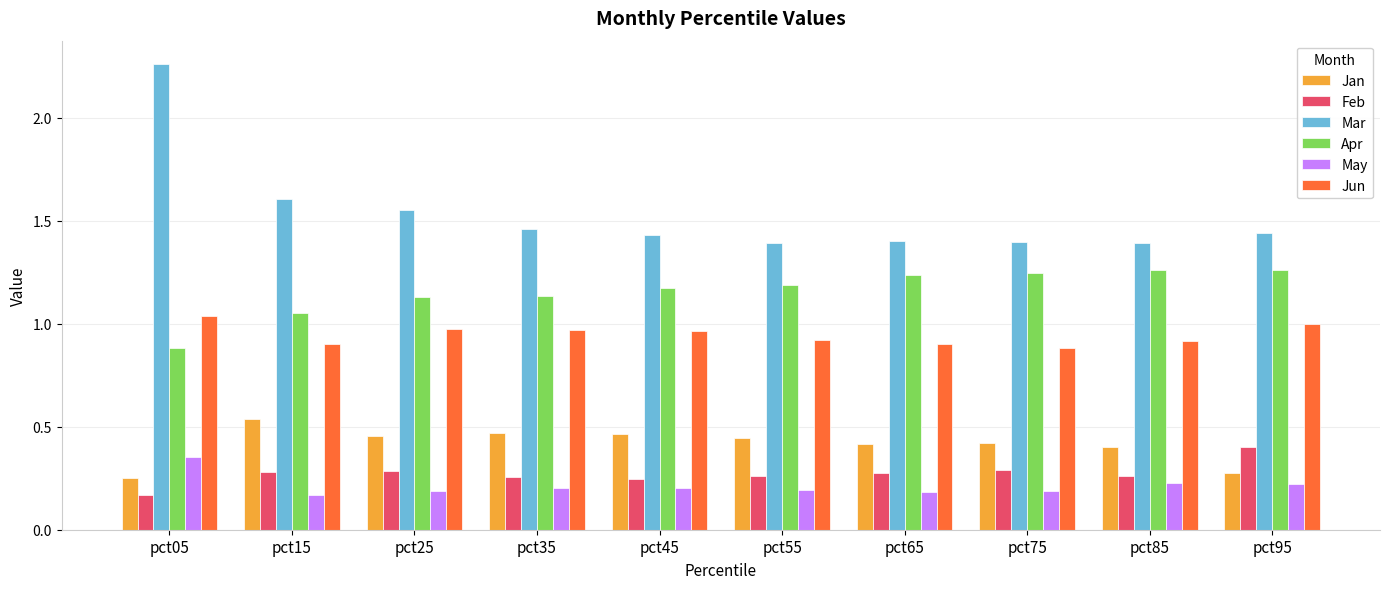

At which label does Jan reach its peak?

pct15